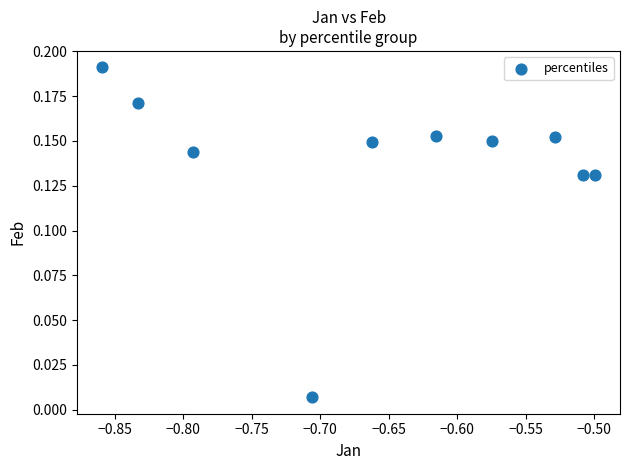

What is the range of X values (max minus min)?

0.4